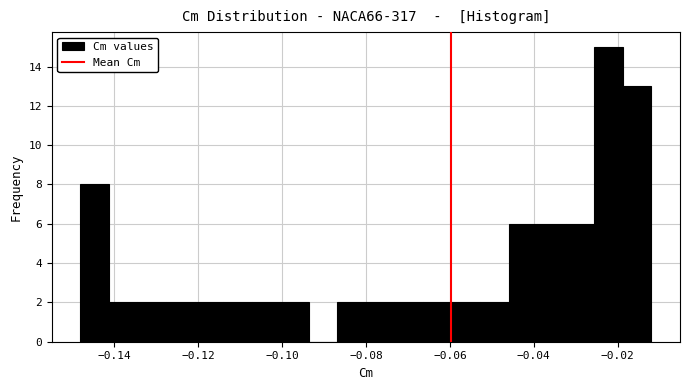

Read against the x-axis, roughly where is the centre of the tallest bar?

-0.022